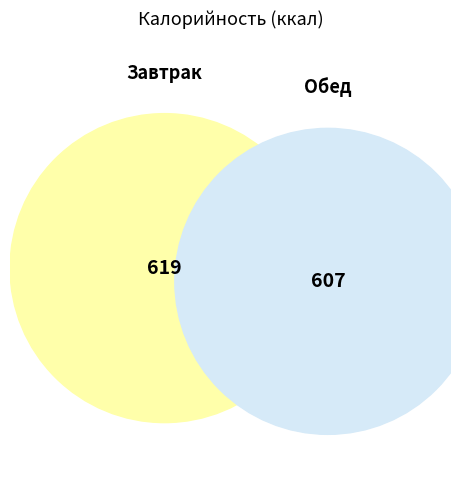

To the nearest percent, what is the average slice percentage?

50%